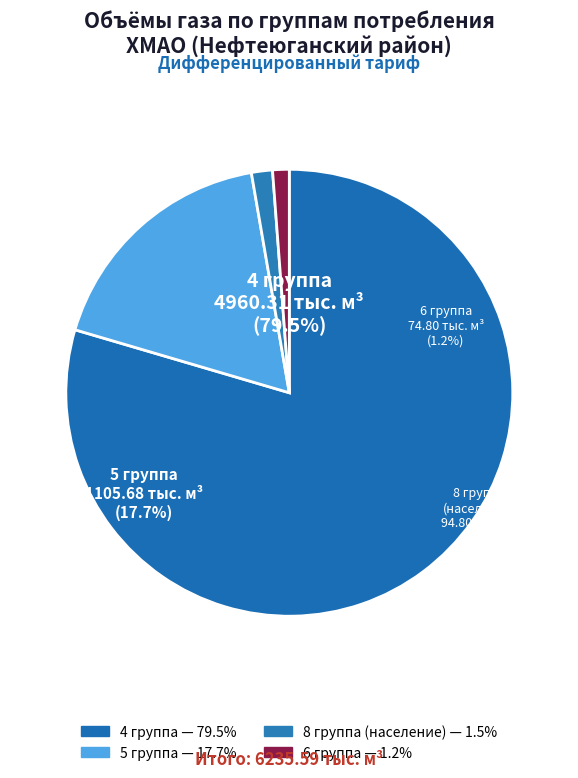

What percentage do 6 группа and 4 группа together represent?

80.7%